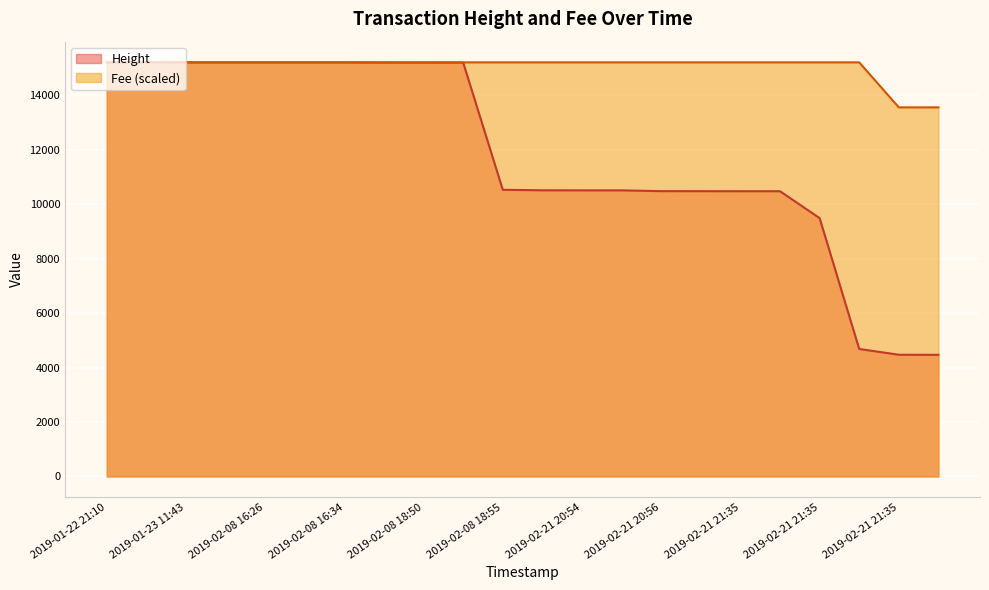

How many data points in Height are above 10534?

10